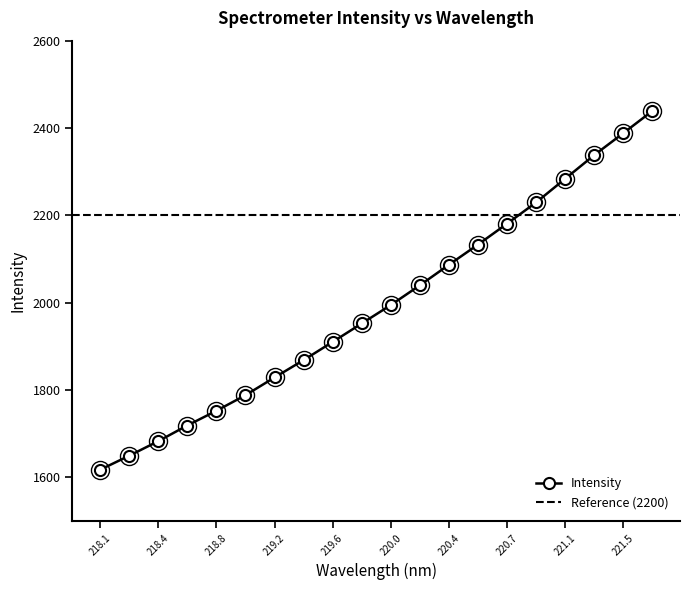

What is the sum of all values?

39880.6